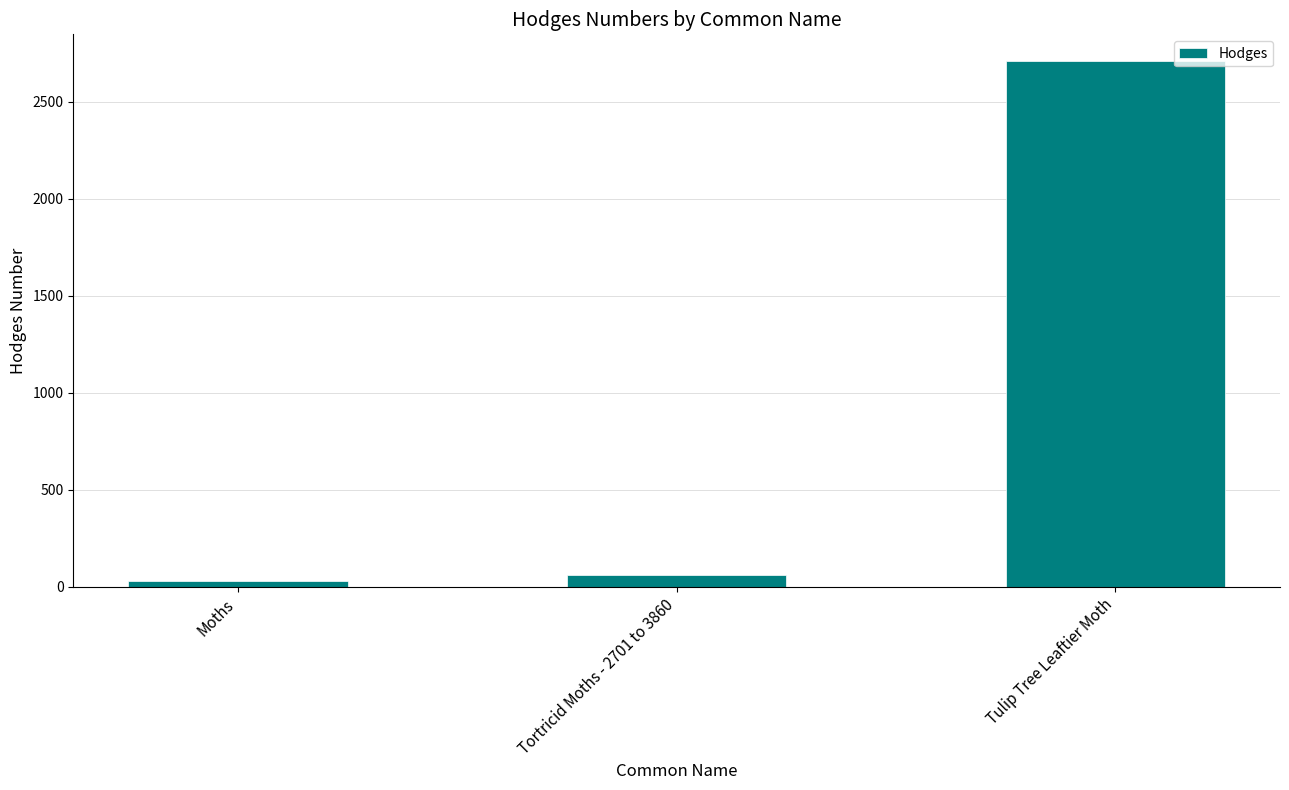

What is the ratio of the value at Moths to the value at Tortricid Moths - 2701 to 3860?

0.5